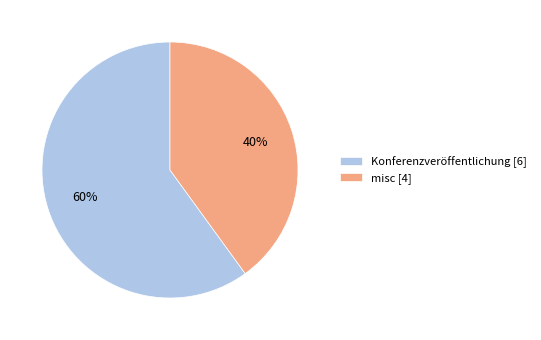

Which category has the biggest portion of the pie?

Konferenzveröffentlichung